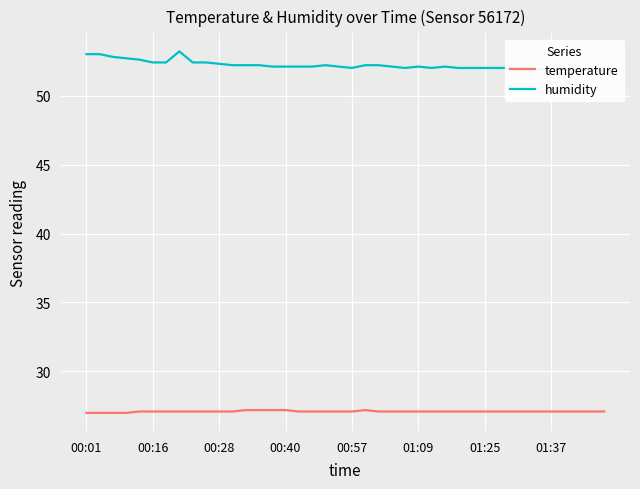

How many series are shown in this chart?

2